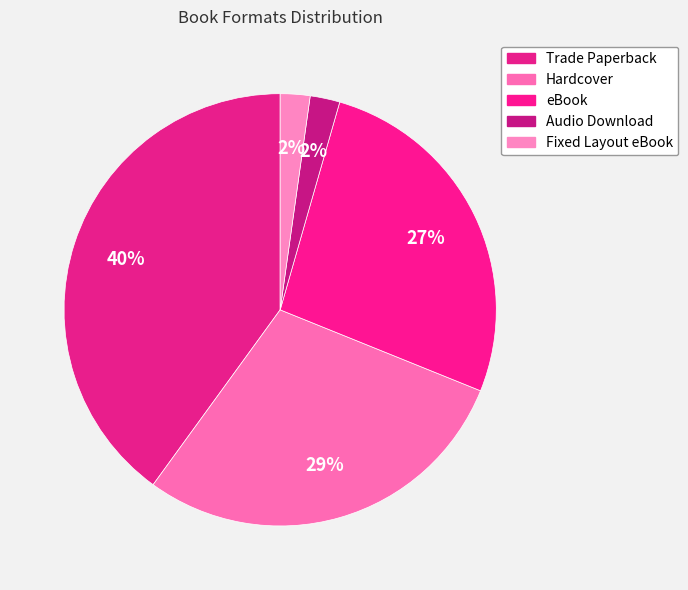

The Audio Download slice represents 2% of the pie. True or false?

True